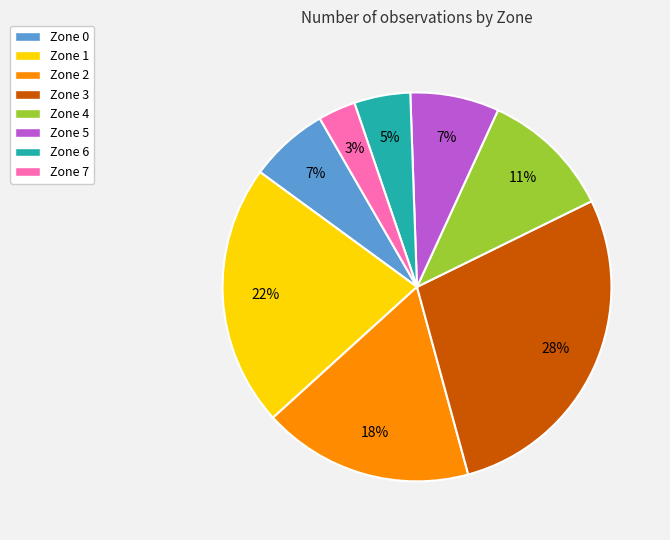

Does Zone 4 account for over 50% of the chart?

No